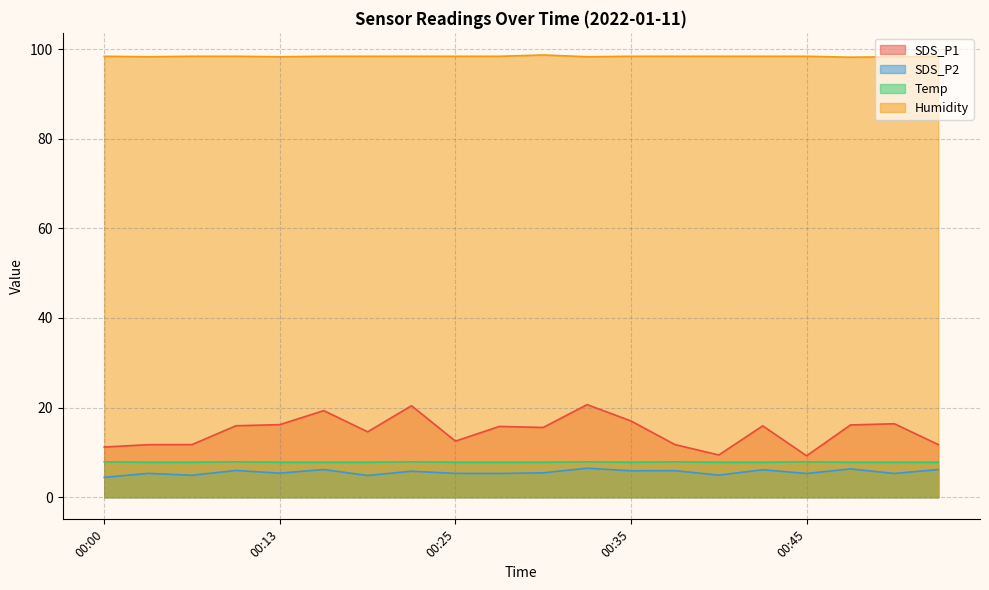

What is the total value across all series at 00:20?

132.5